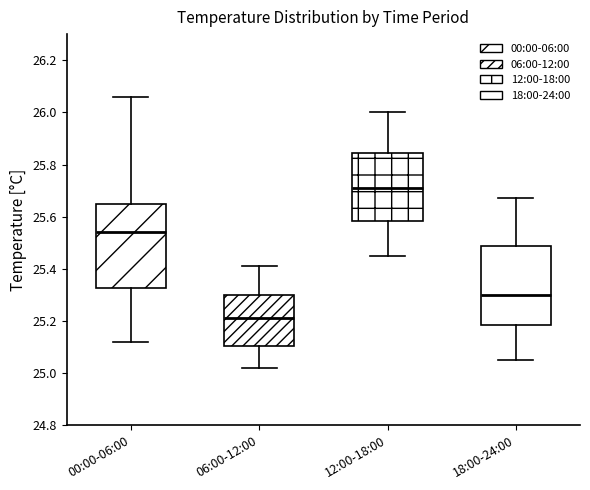

Reading left to right, transcribe this box plot: for each box, give where its median line is, the range the box spans, and where its two whiskers end, as read against the y-axis. The values are not printed on the chart, so give them approximately, as read against the axis.

00:00-06:00: median 25.54, box 25.32 to 25.64, whiskers 25.12 to 26.06
06:00-12:00: median 25.22, box 25.10 to 25.30, whiskers 25.02 to 25.42
12:00-18:00: median 25.72, box 25.58 to 25.84, whiskers 25.46 to 26.00
18:00-24:00: median 25.30, box 25.18 to 25.48, whiskers 25.06 to 25.68